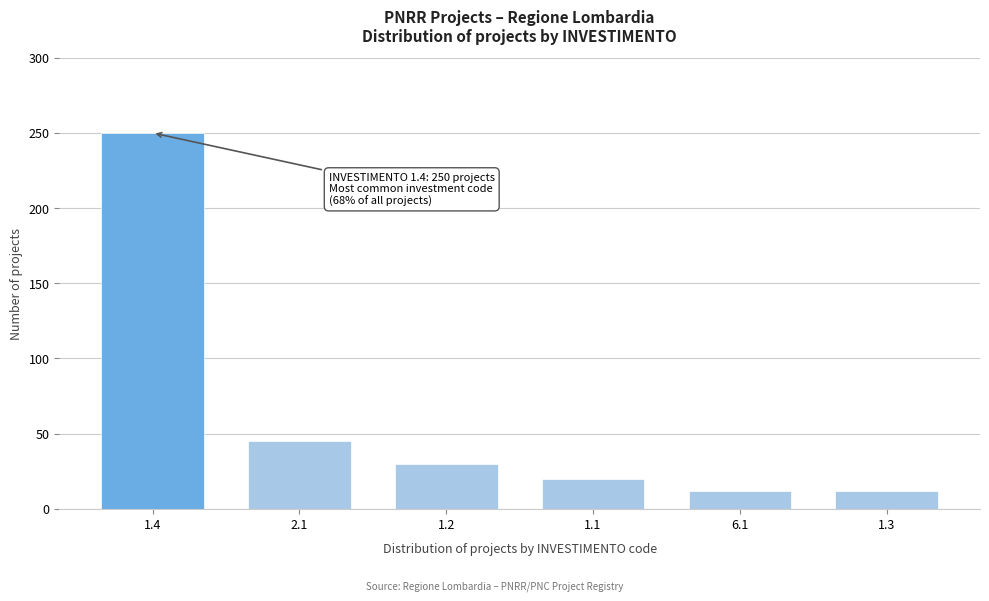

Reading left to right, extract all data points from this chart.

1.4=250	2.1=45	1.2=30	1.1=20	6.1=12	1.3=12